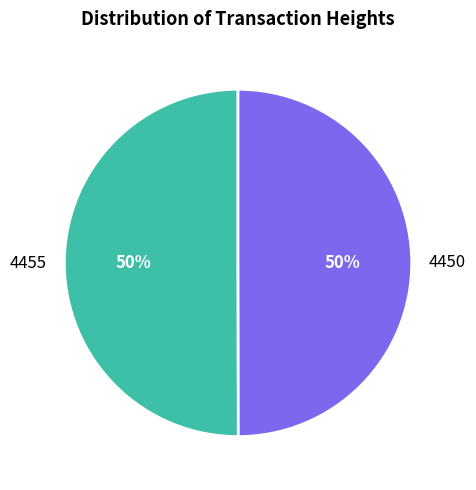

What percentage is the 4450 slice, to the nearest percent?

50%